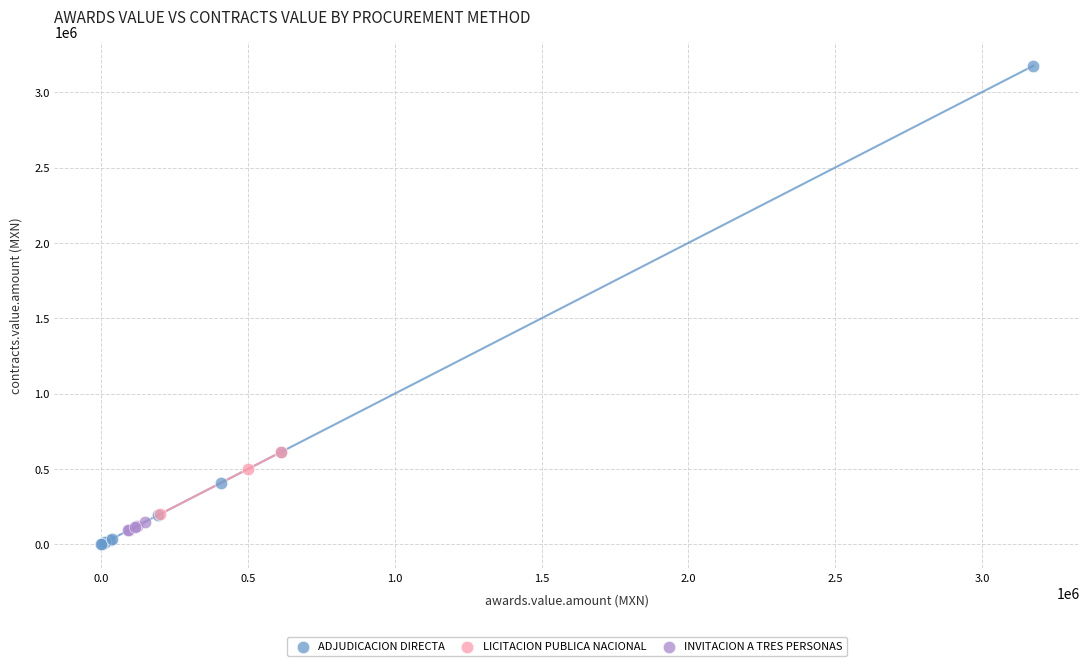

Which series reaches the maximum Y coordinate?

ADJUDICACION DIRECTA